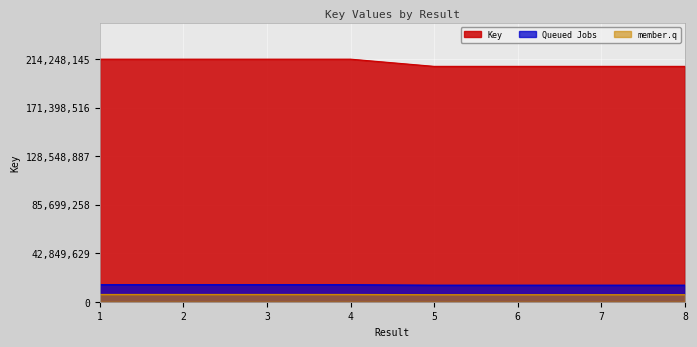

True or false: the data shows 335335500 at 8.

False